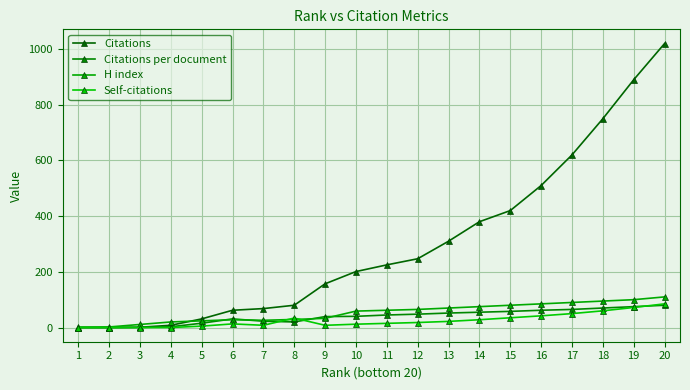

How many data points in Citations are less than 225?

10